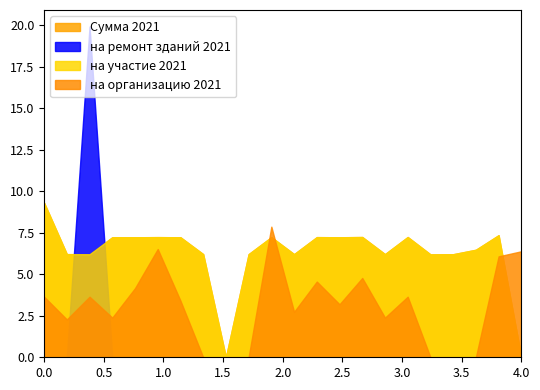

Which series ends up on top after the final intersection of Сумма 2021 and на организацию 2021?

на организацию 2021